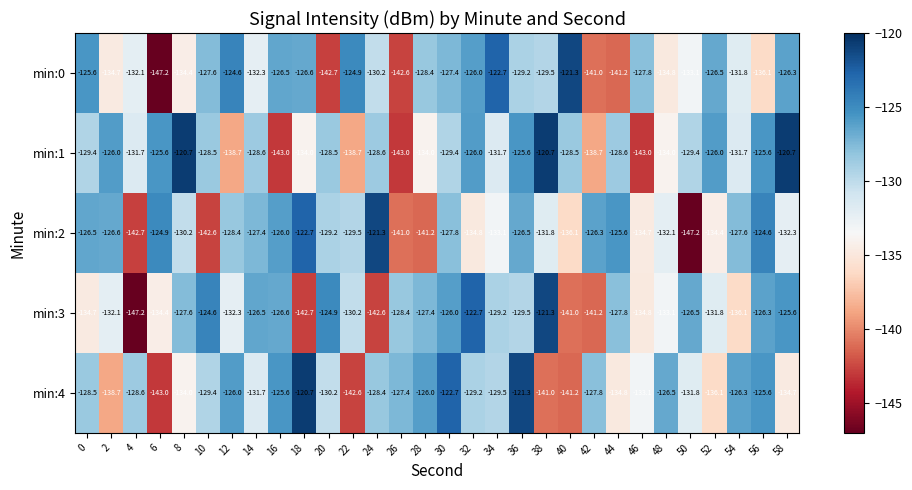

Rank the series at 42 from highest to lowest value.

min:2, min:4, min:1, min:0, min:3